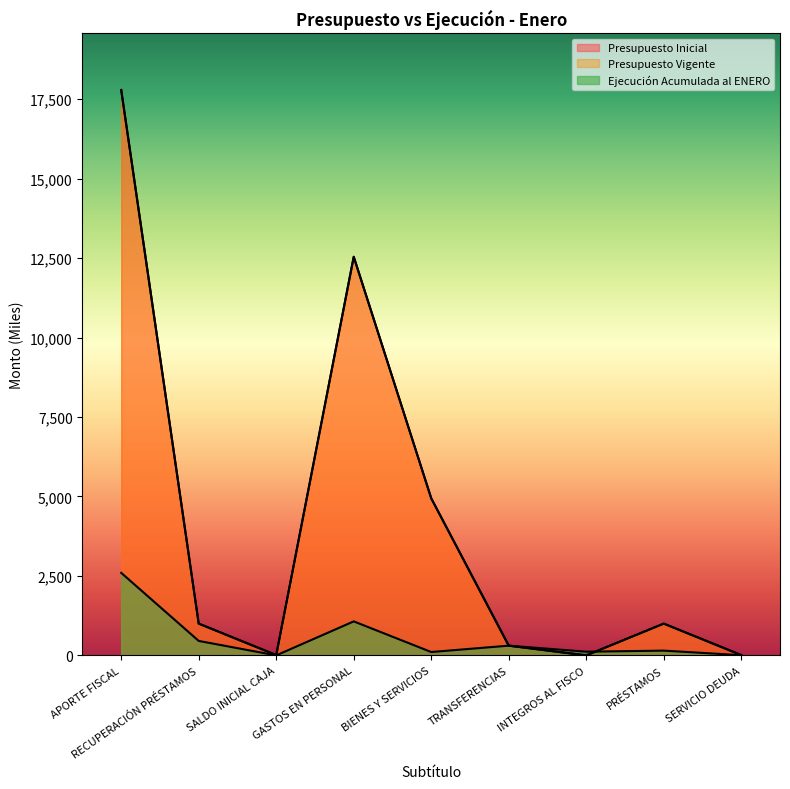

After their last crossing, which series has the higher values: Ejecución Acumulada al ENERO or Presupuesto Inicial?

Presupuesto Inicial